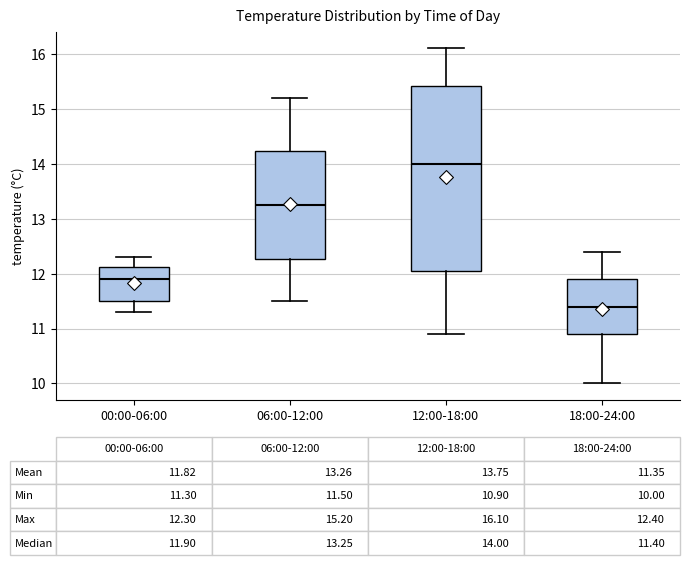

Which box is the tallest, from its lower edge to its upper edge?

12:00-18:00